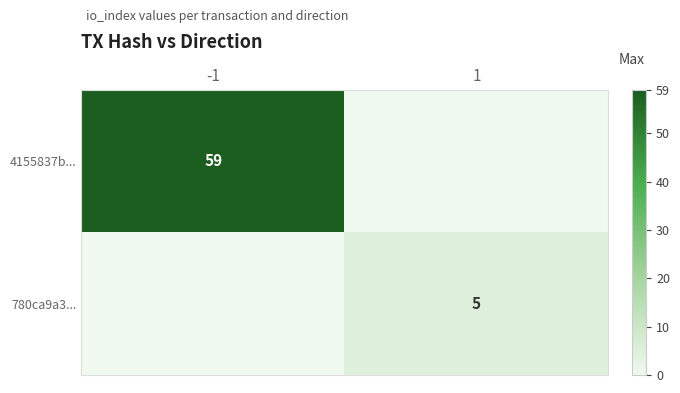

The 4155837b... series shows 40 at -1. True or false?

False